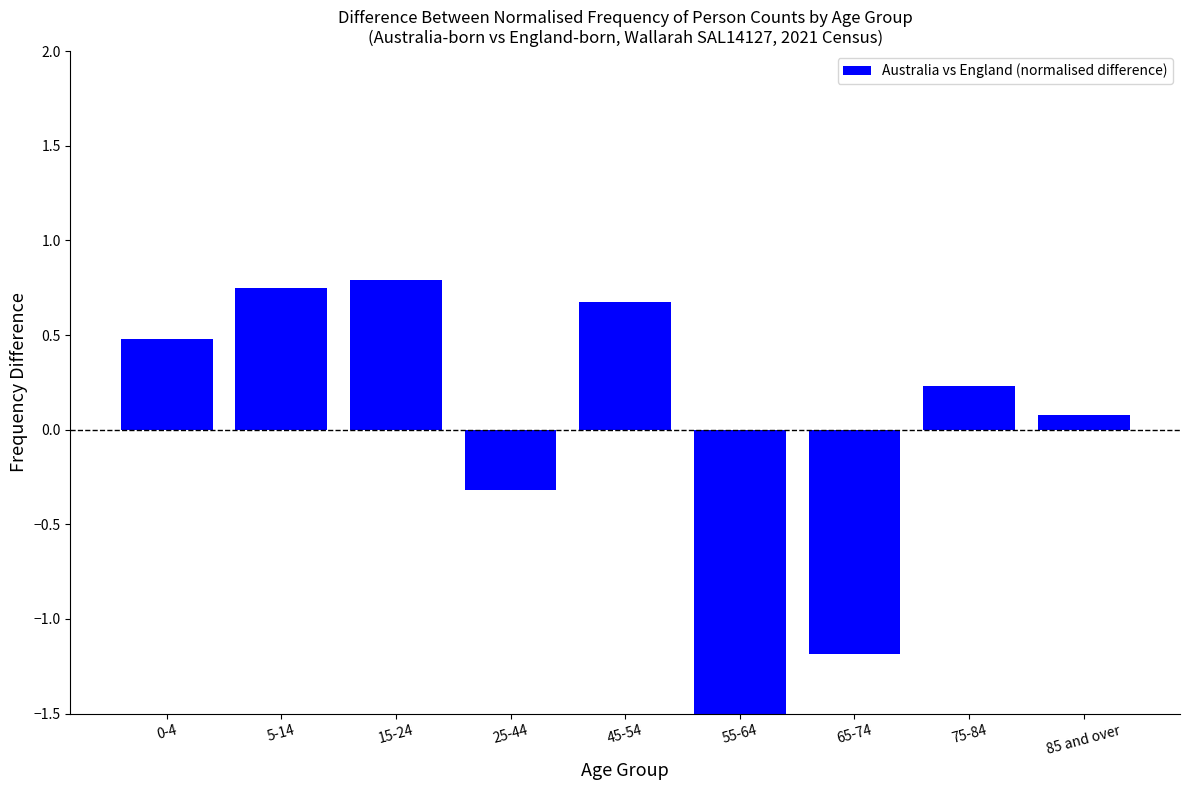

Which category has the lowest value across all series?

55-64